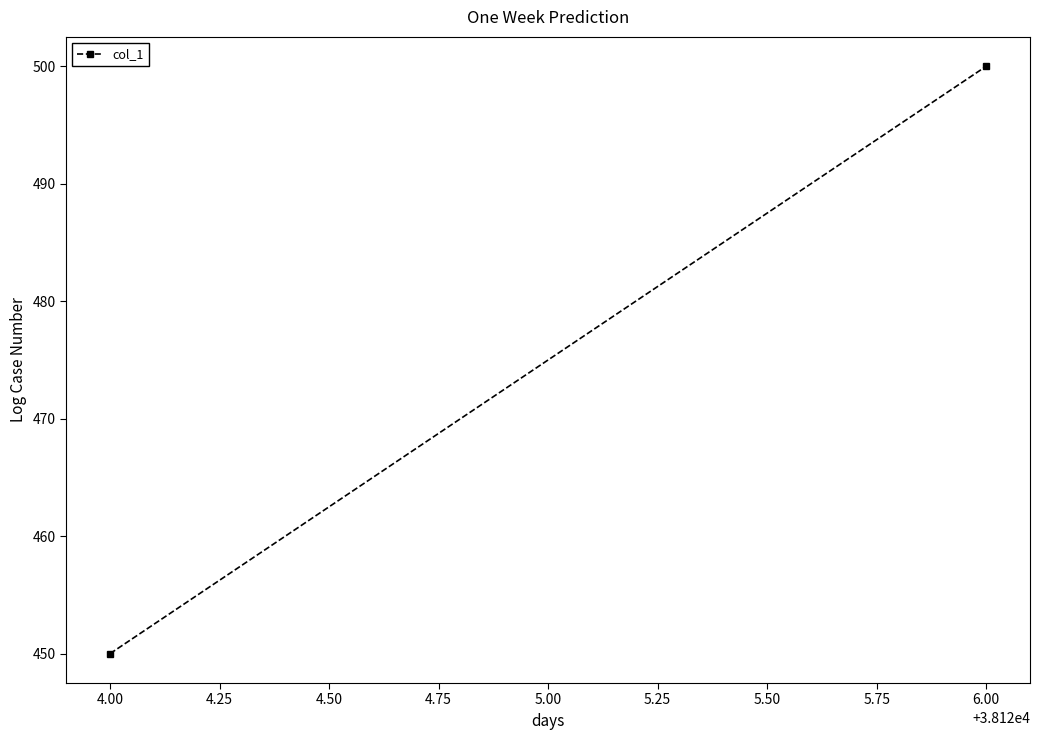

What is the maximum value shown in the chart?

500